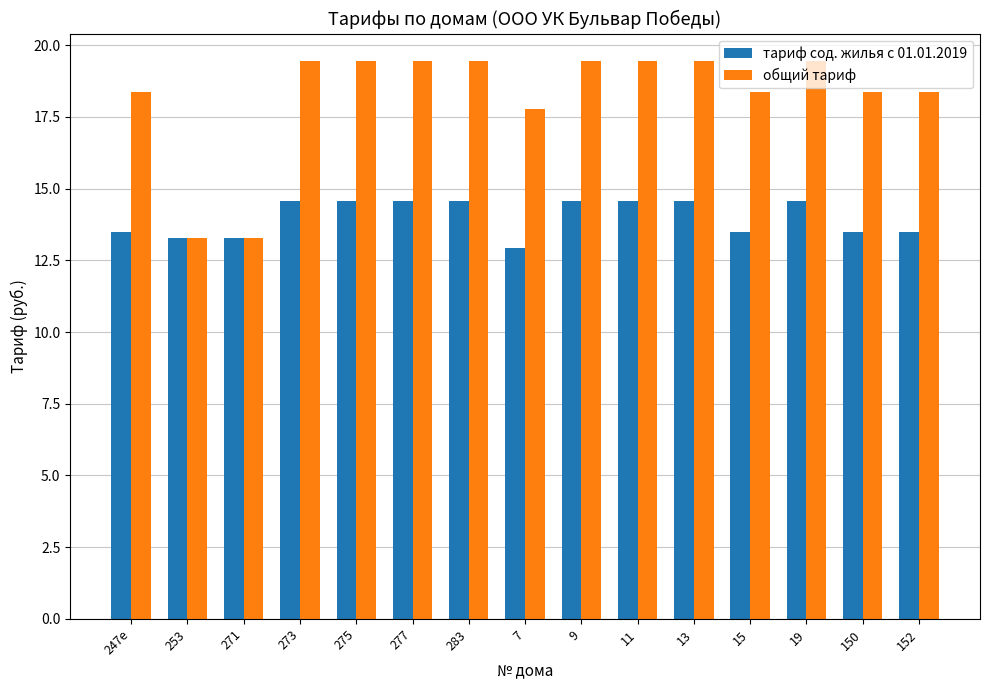

Which series has the widest spread of values?

общий тариф